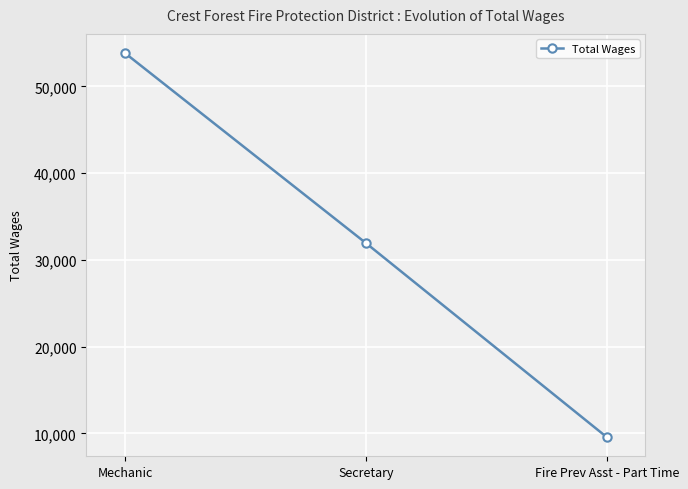

What is the difference between the maximum and minimum values?

44278